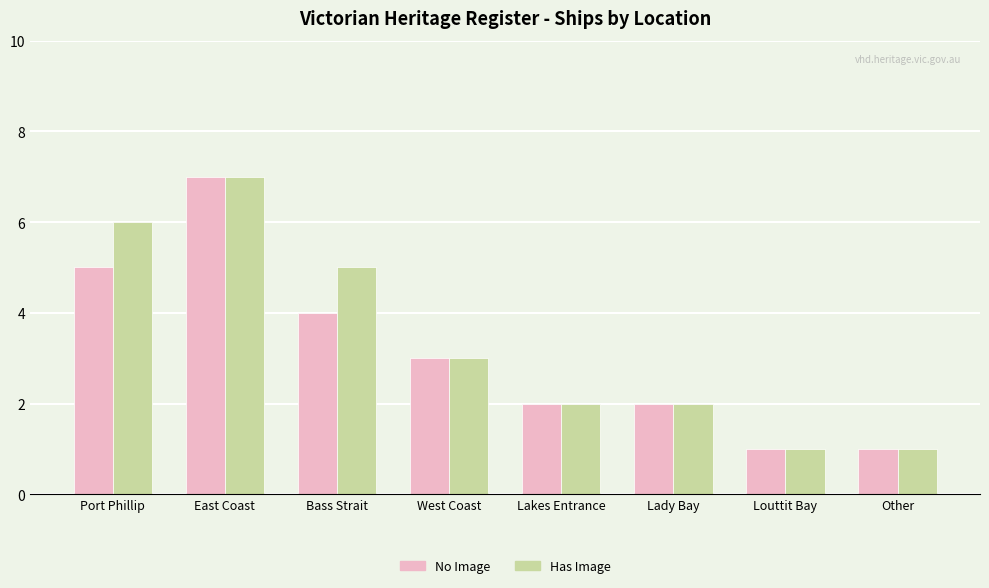

Count the number of data series in this chart.

2